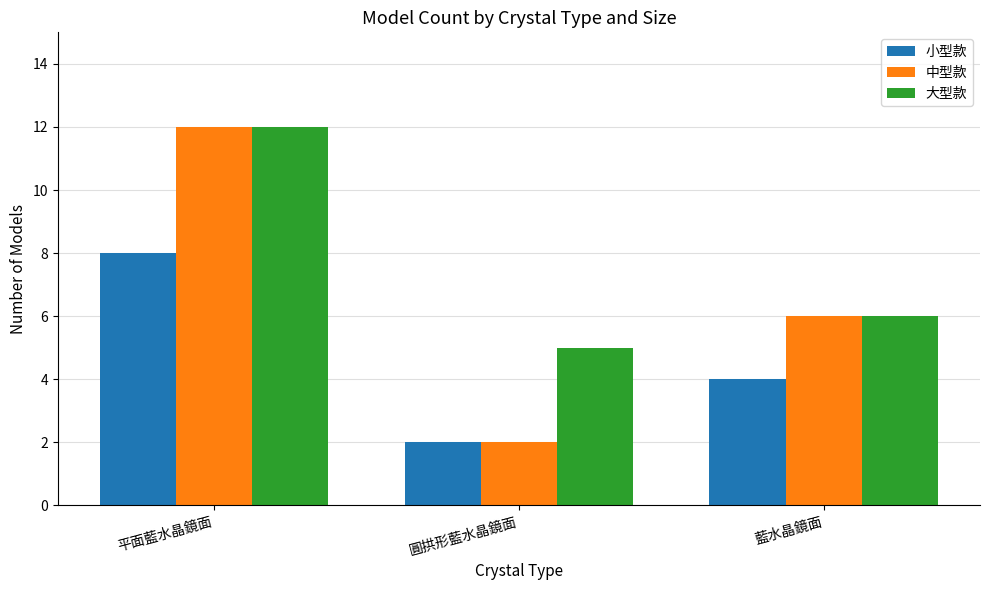

Which series changed the most between 平面藍水晶鏡面 and 圓拱形藍水晶鏡面?

中型款